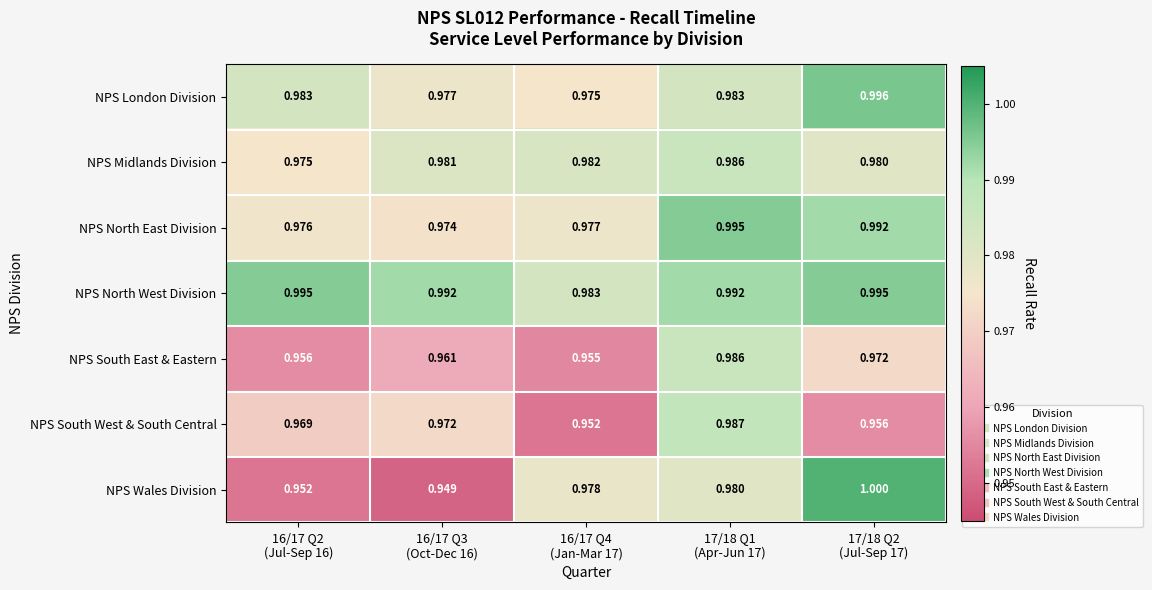

What is the total value across all series at 17/18 Q1
(Apr-Jun 17)?

6.9